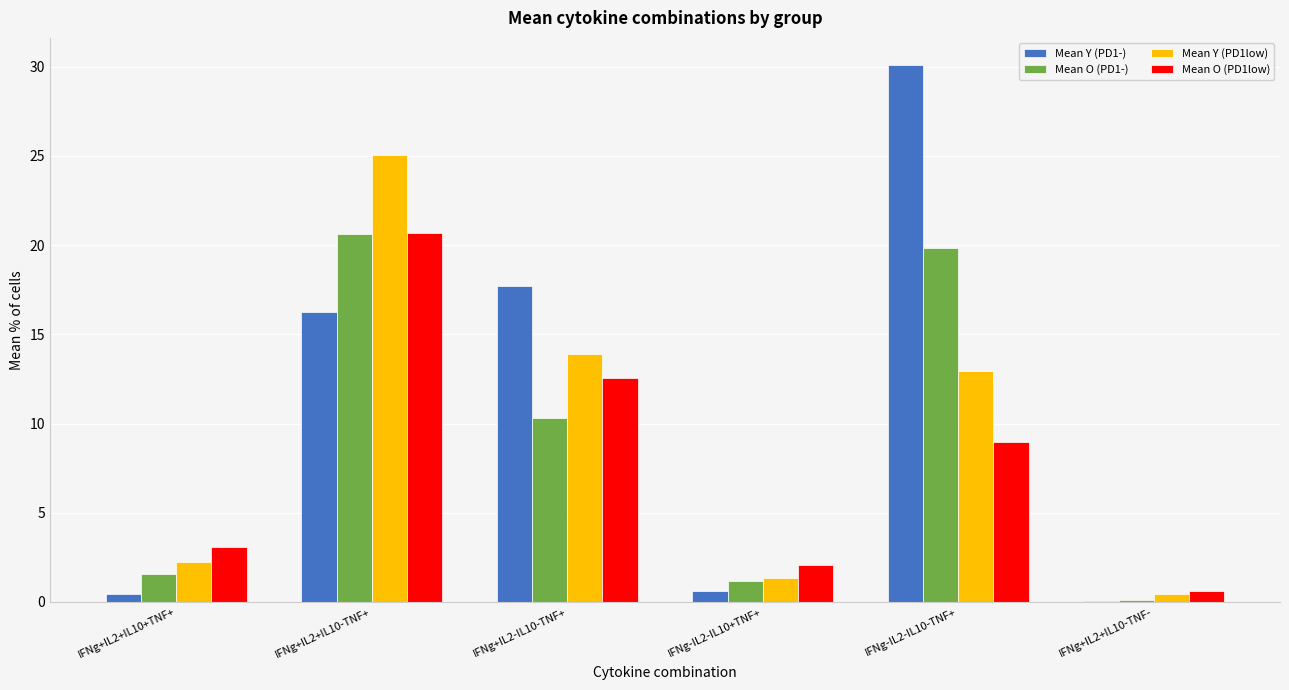

At which category is the sum across all series the highest?

IFNg+IL2+IL10-TNF+